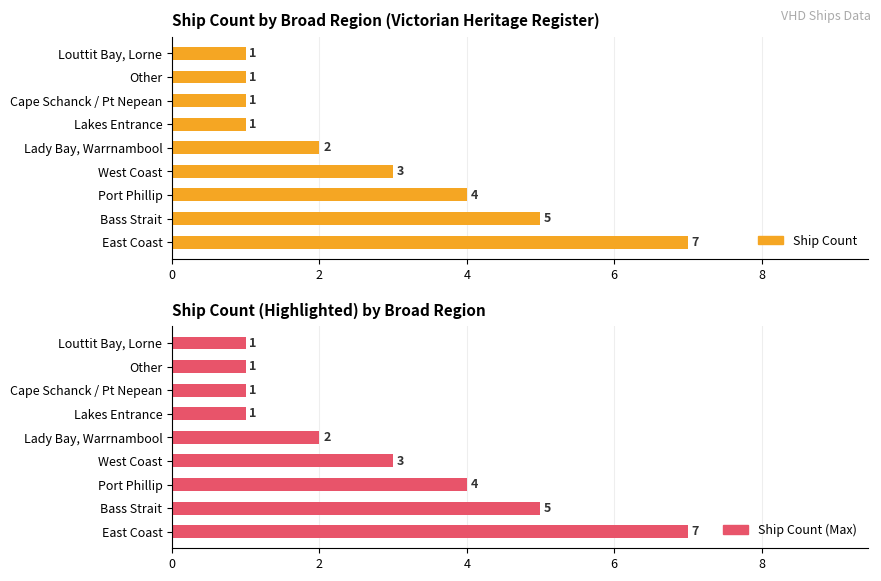

At how many categories does at least one series exceed 4?

2